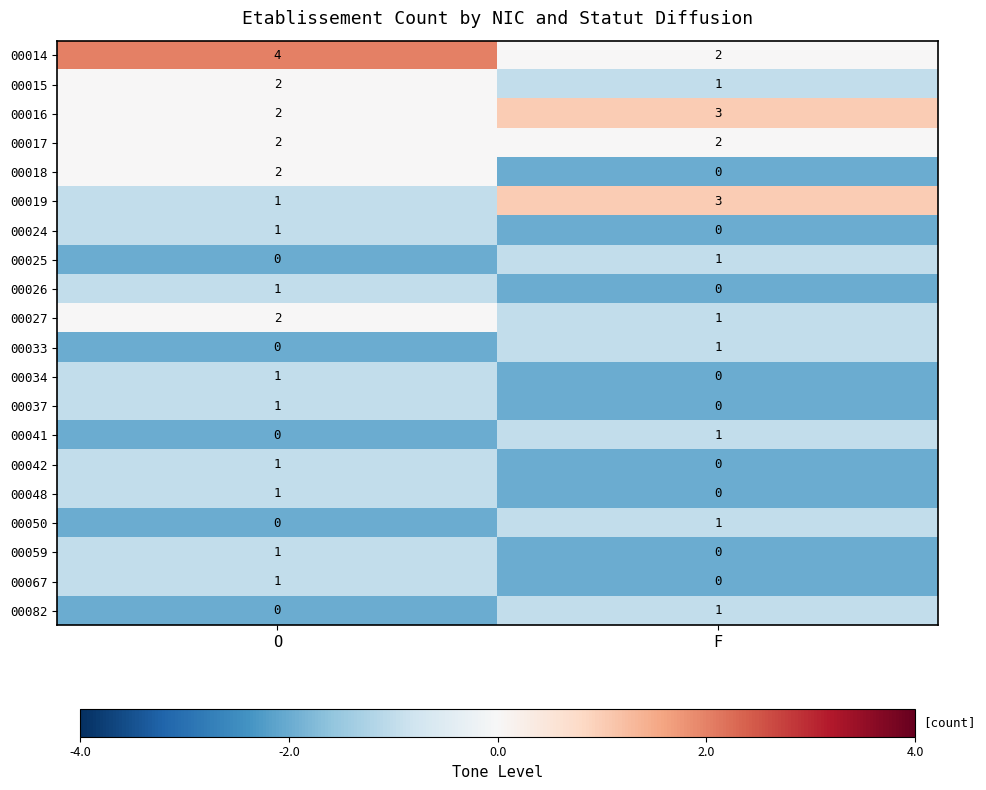

At which label does 00014 reach its minimum?

F